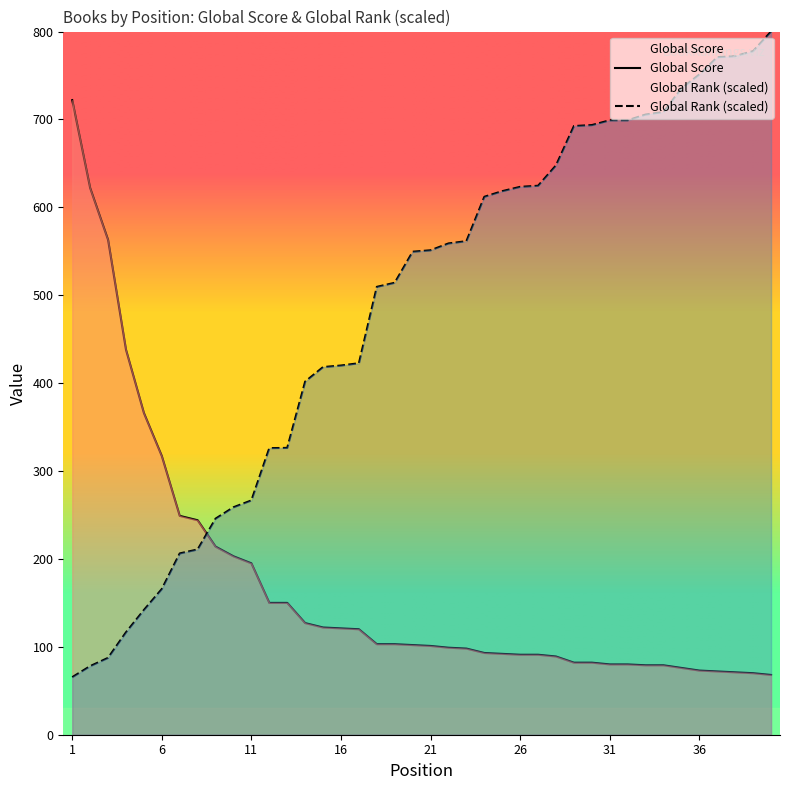

True or false: Global Rank has a value of 245.8 at 9.

True